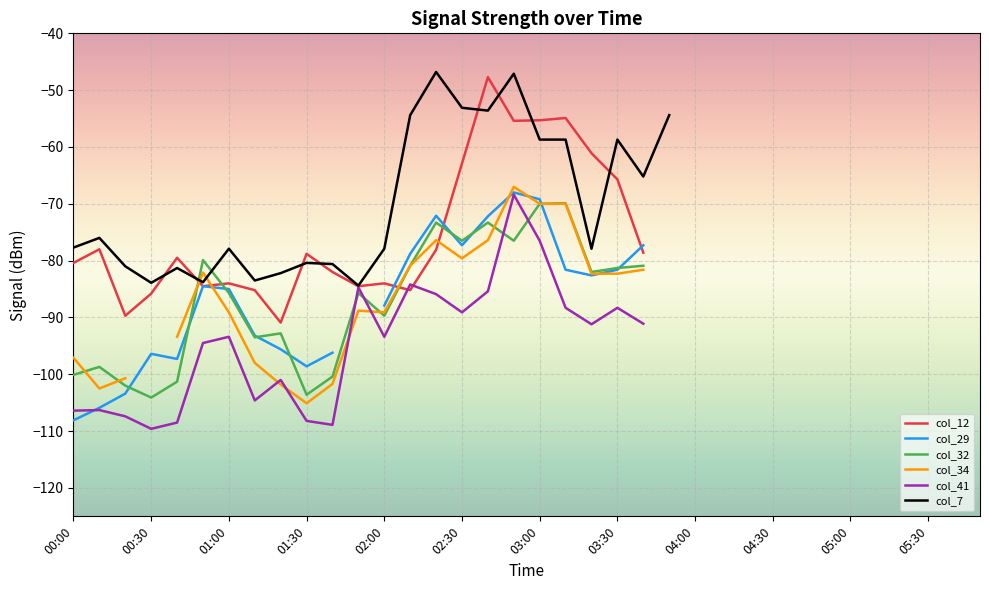

How many series are shown in this chart?

6